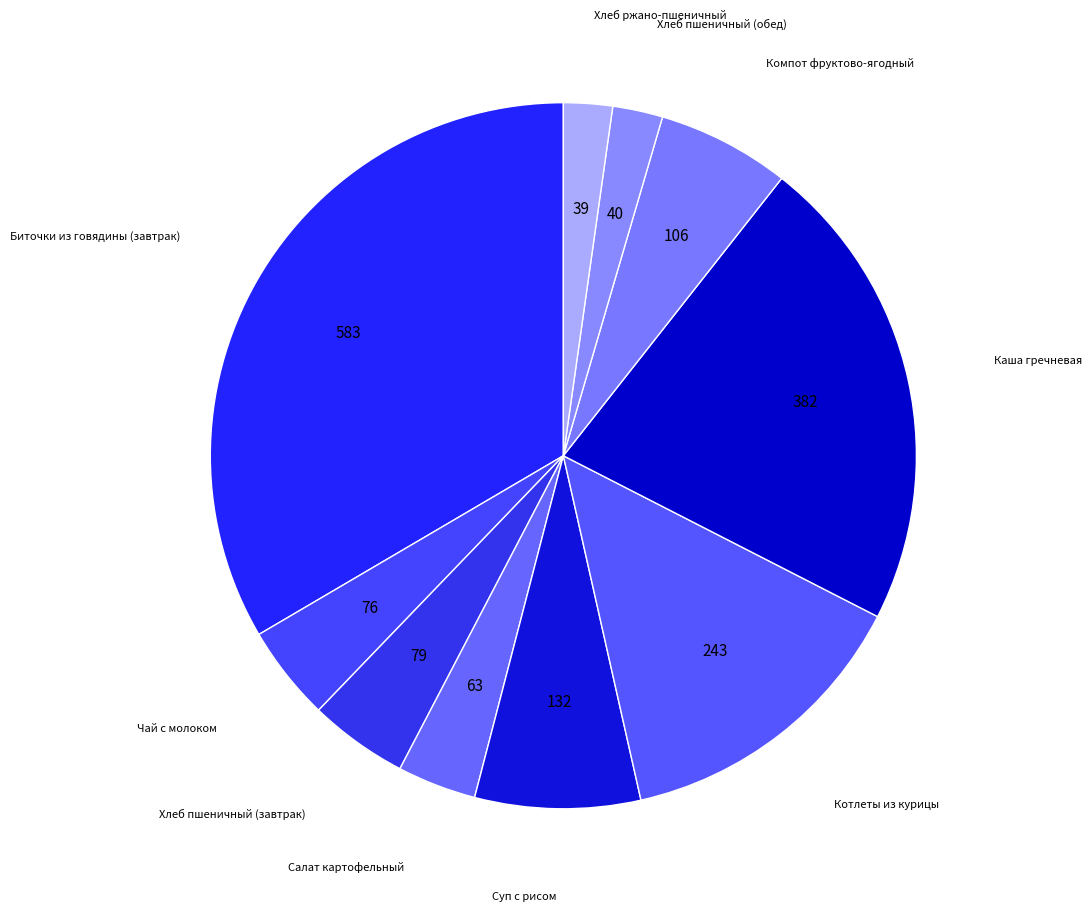

What is the largest slice in the pie chart?

Биточки из говядины (завтрак)